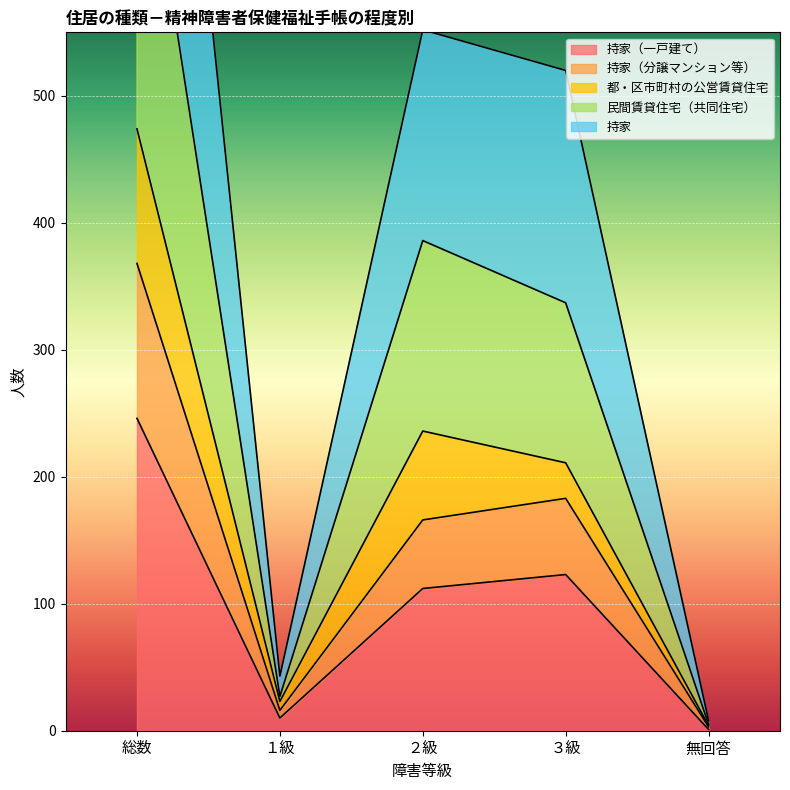

Which series changed the most between １級 and ２級?

持家